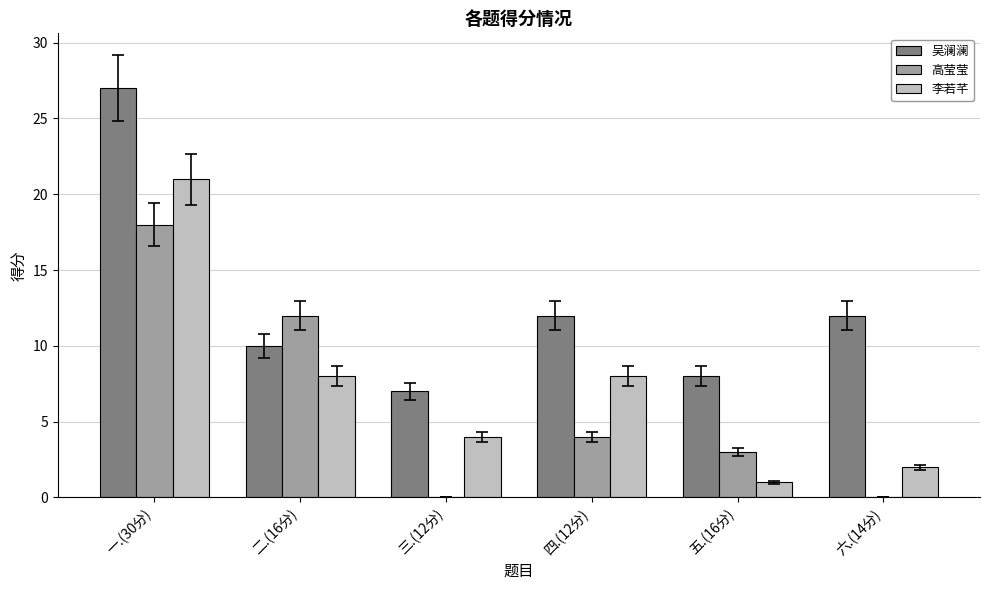

At which label does 李若芊 first exceed 8?

一.(30分)